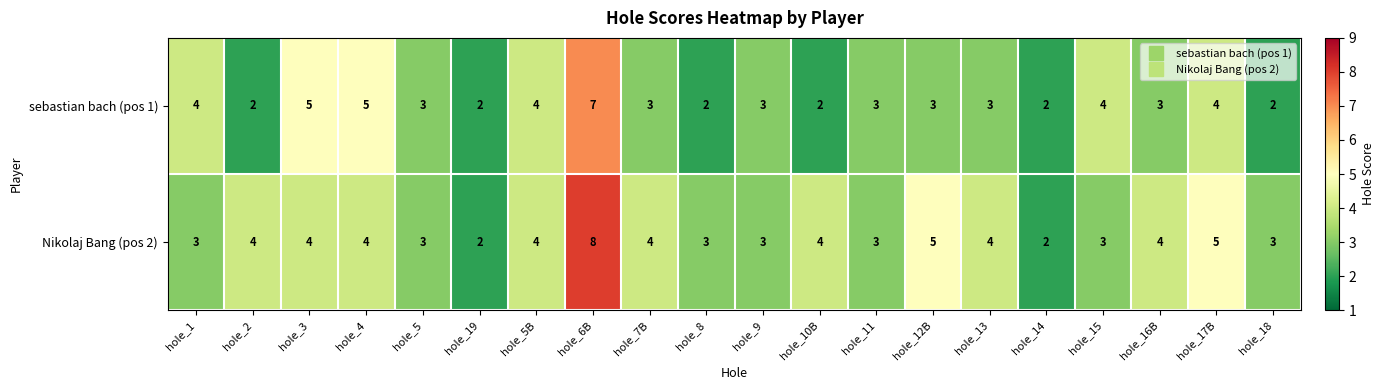

What is the difference between the second highest and minimum values in the Nikolaj Bang (pos 2) series?

3